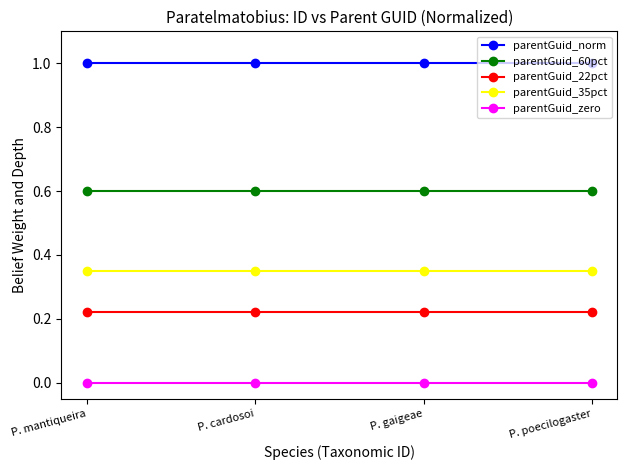

What position from the right is P. mantiqueira?

4